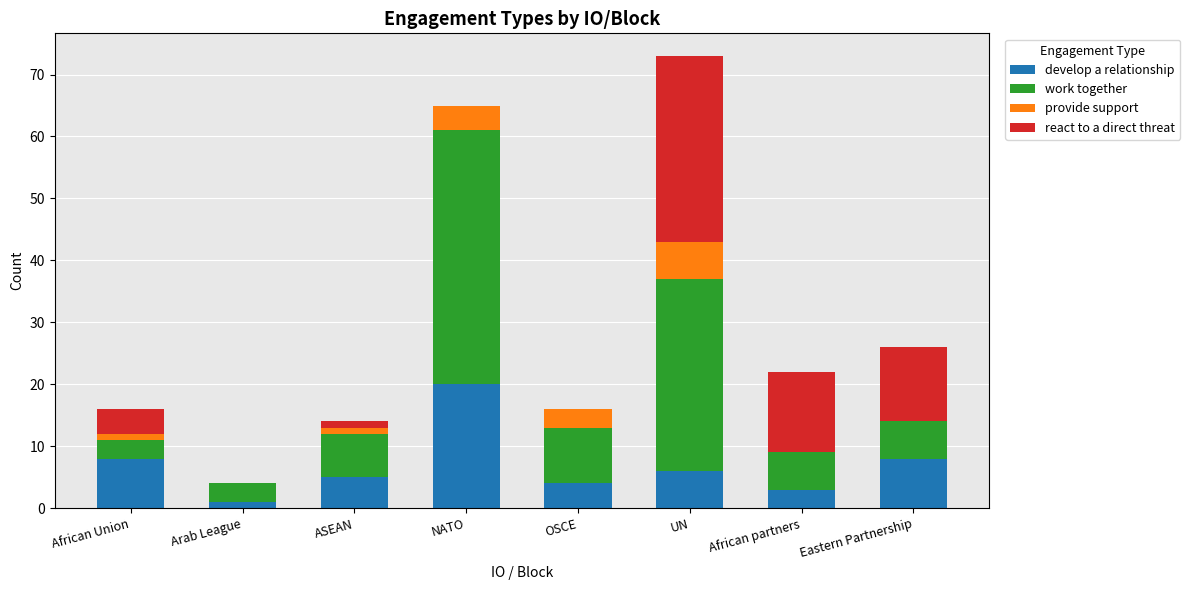

Are the bars grouped side by side (vs. stacked)?

No